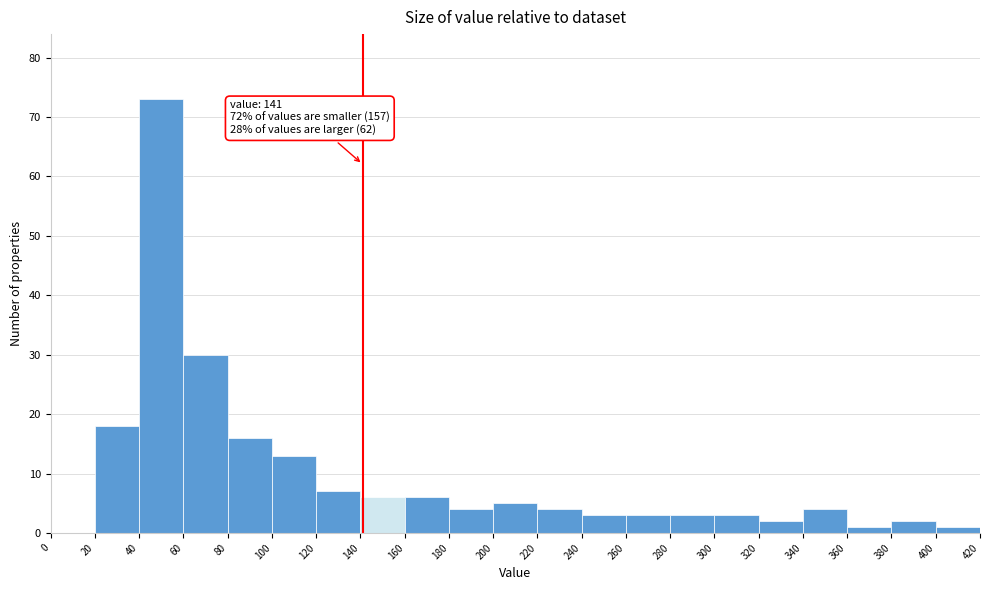

Over which range of the x-axis is the bar tallest?

40 to 60